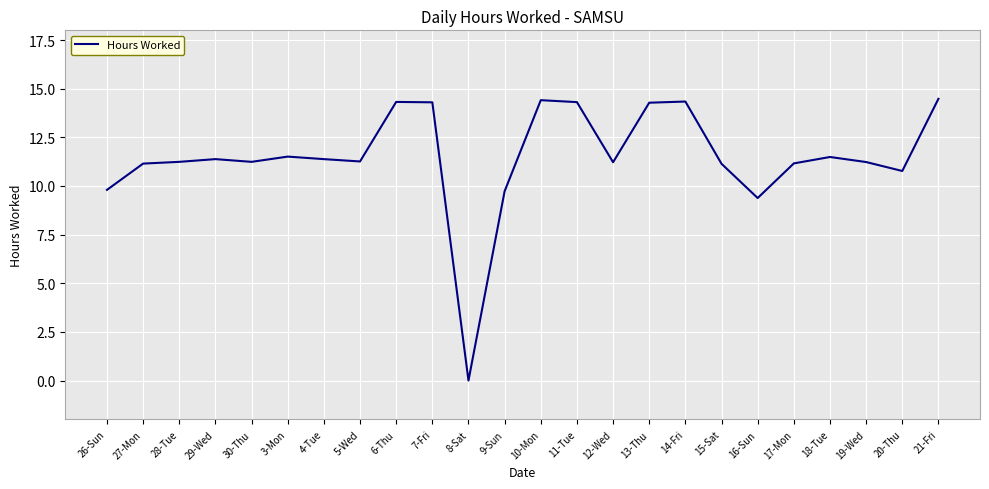

Approximately how many times larger is the value at 19-Wed compared to 12-Wed?

1.0